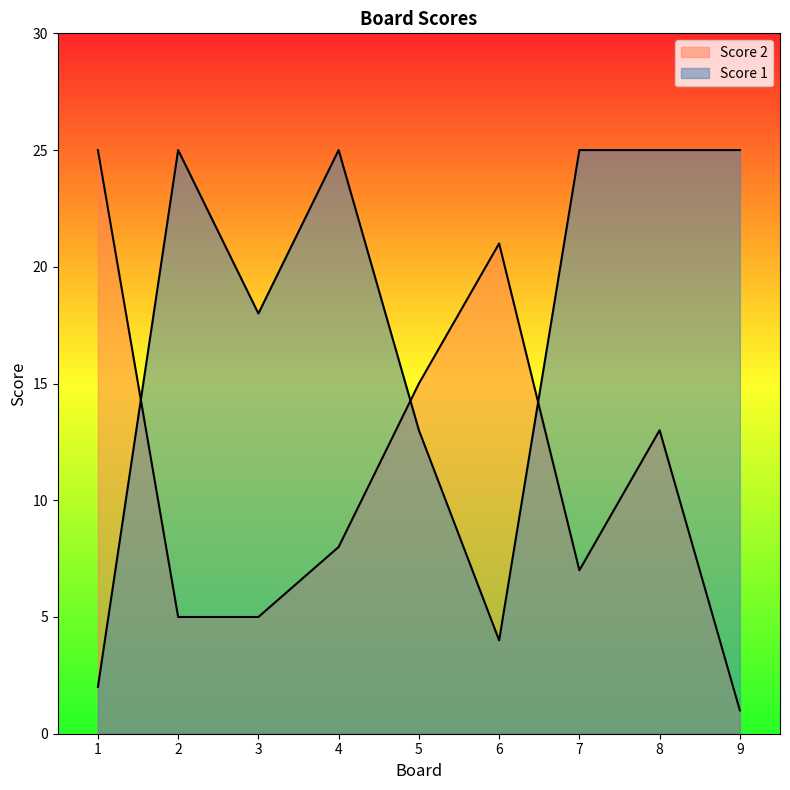

True or false: Score 2 has a value of 21 at 6.

True